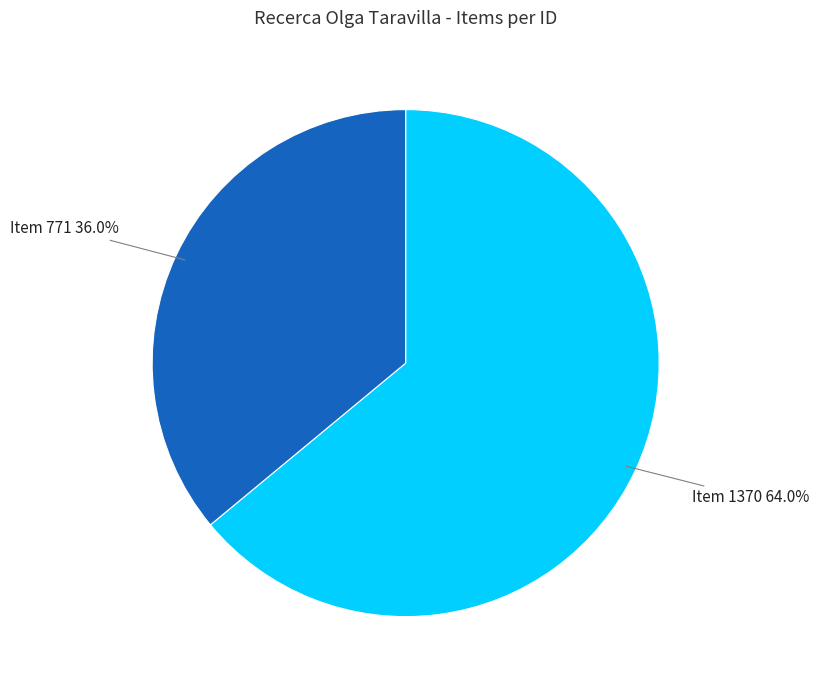

Is there a majority slice in this chart?

Yes